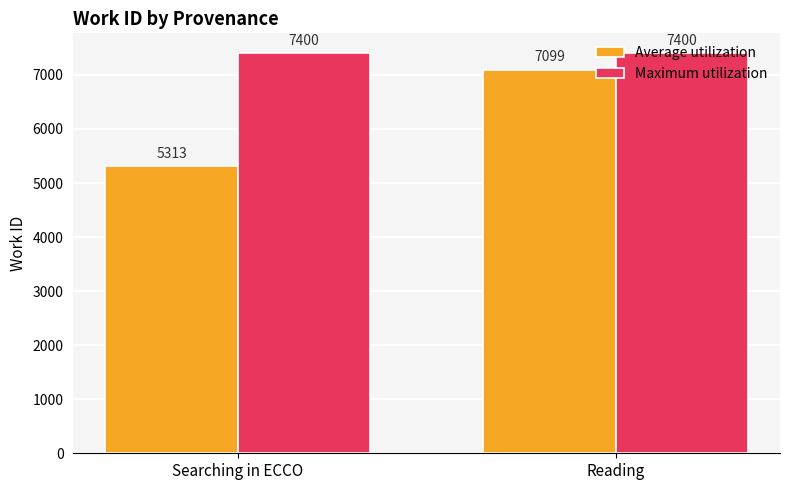

At which category is the sum across all series the highest?

Reading